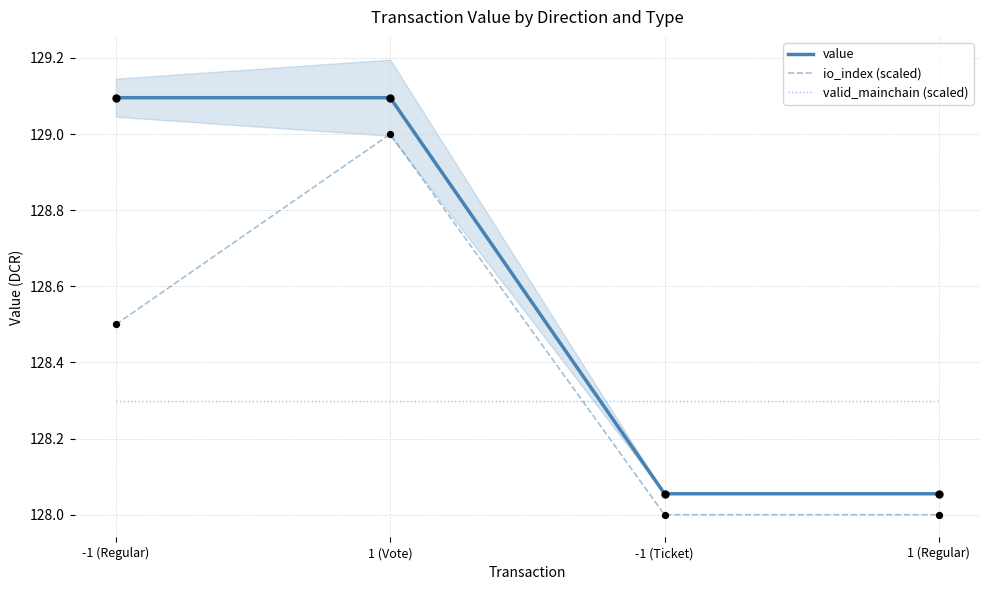

What are all the series names shown in the legend?

value, io_index (scaled), valid_mainchain (scaled)